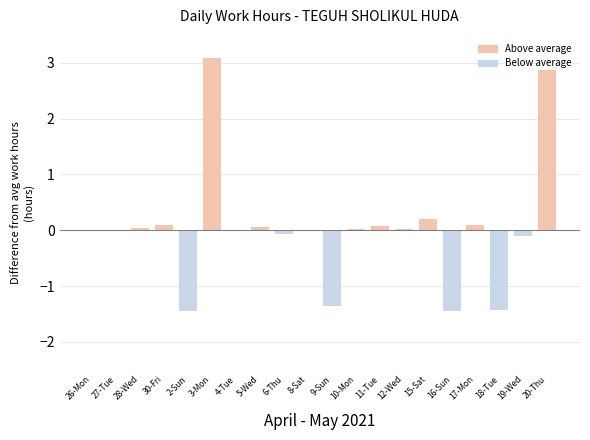

The value at 20-Thu is 1.7. True or false?

False